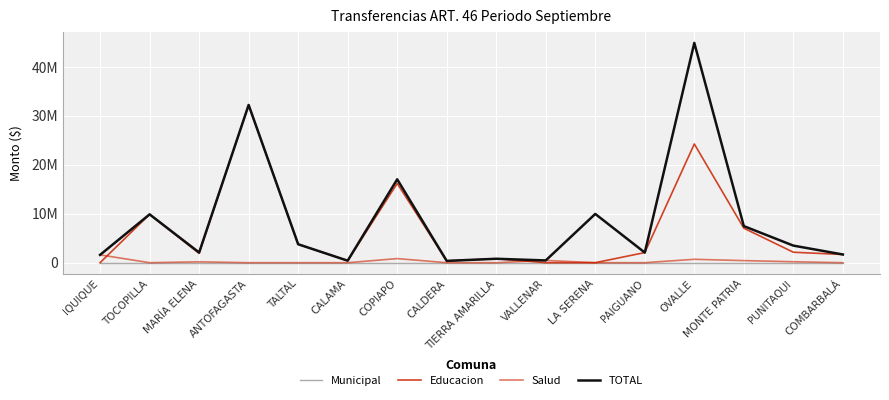

Which series changed the most between ANTOFAGASTA and MONTE PATRIA?

Educacion